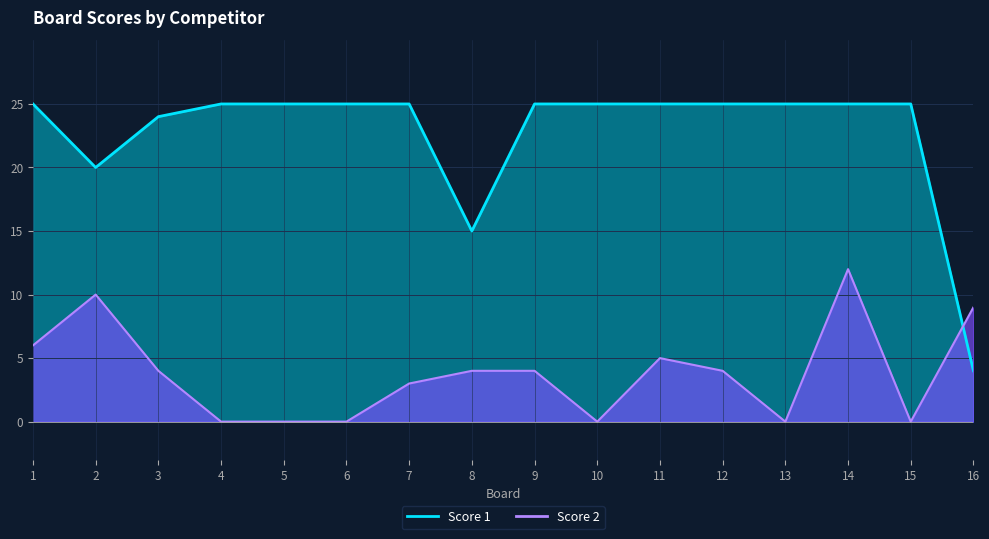

How many interior local valleys does the Score 2 series have?

3